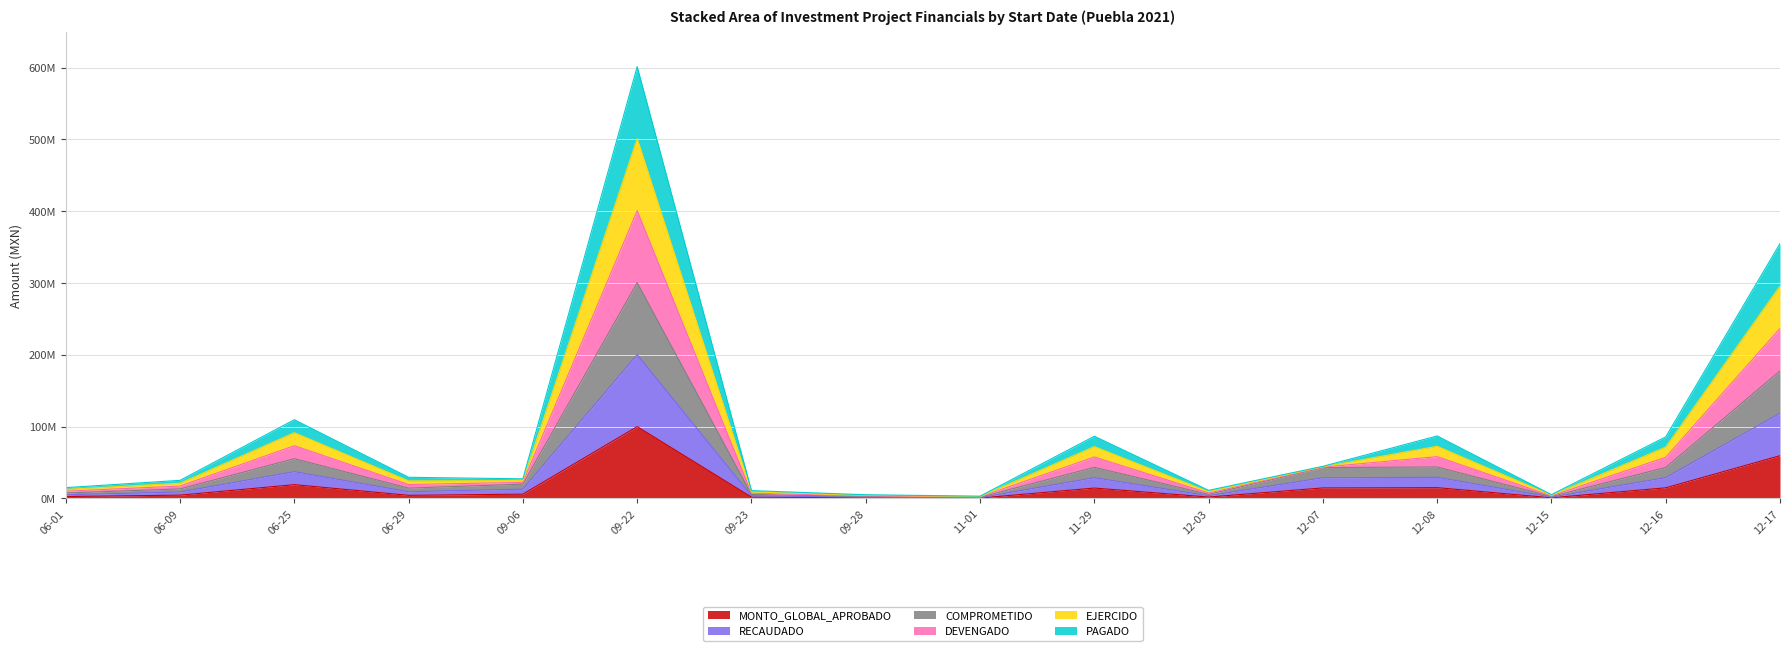

True or false: EJERCIDO and MONTO_GLOBAL_APROBADO cross at least once.

False